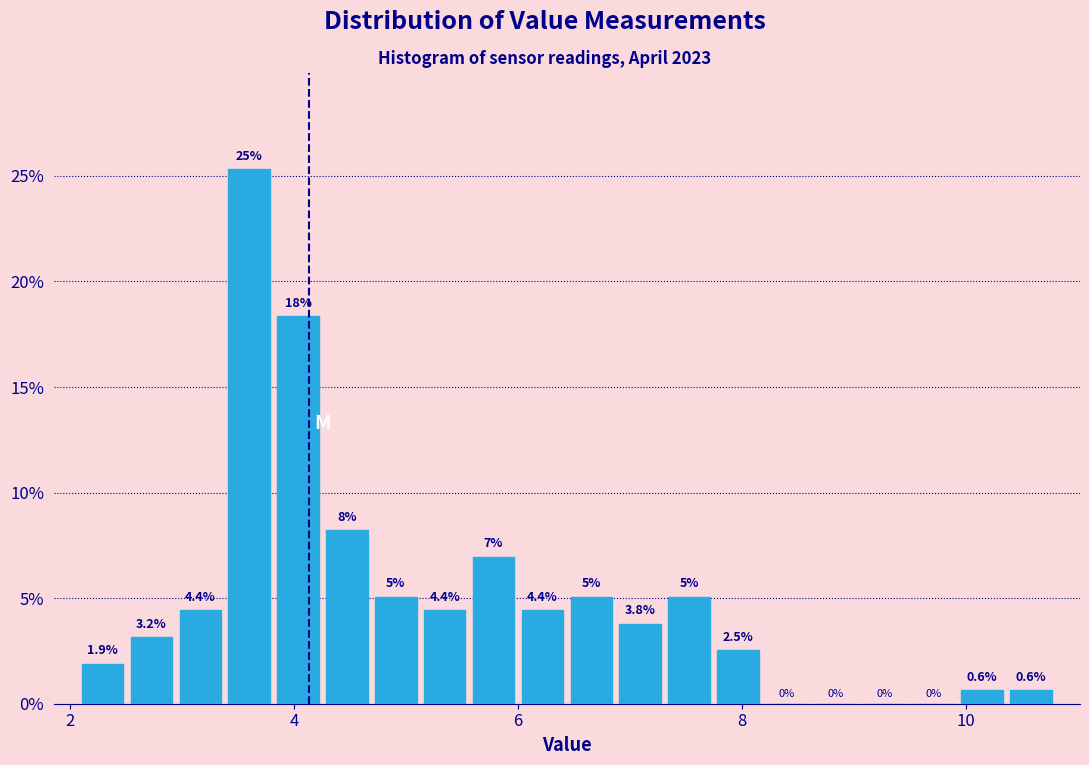

Around what value on the x-axis is the tallest bar? Give the approximate position of its centre, as read against the axis.

3.6